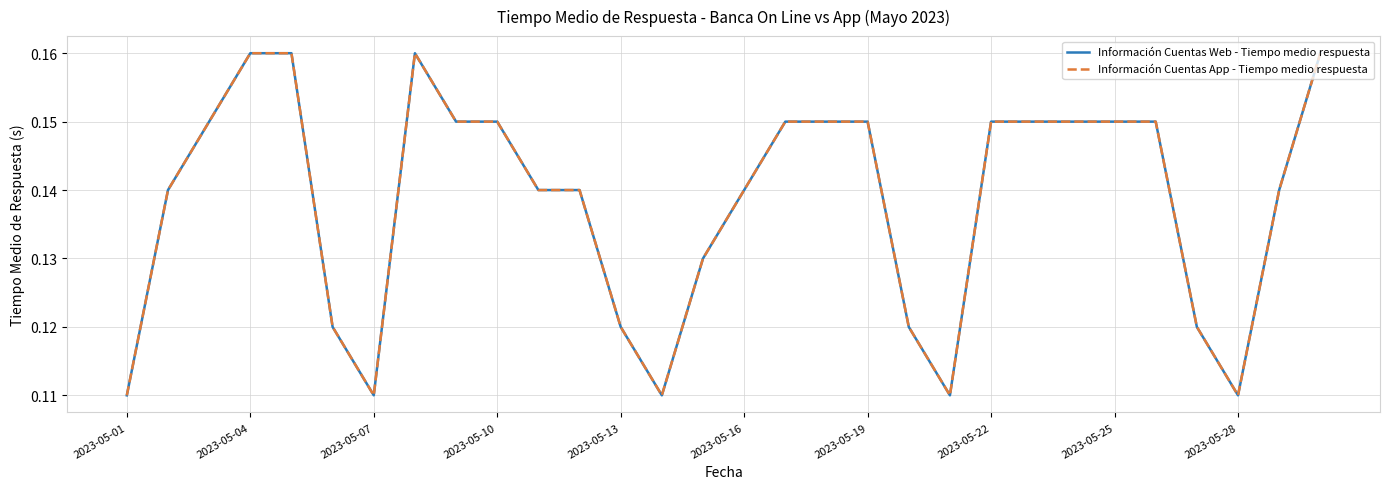

What is the difference between the second highest and minimum values in the Información Cuentas App - Tiempo medio respuesta series?

0.1